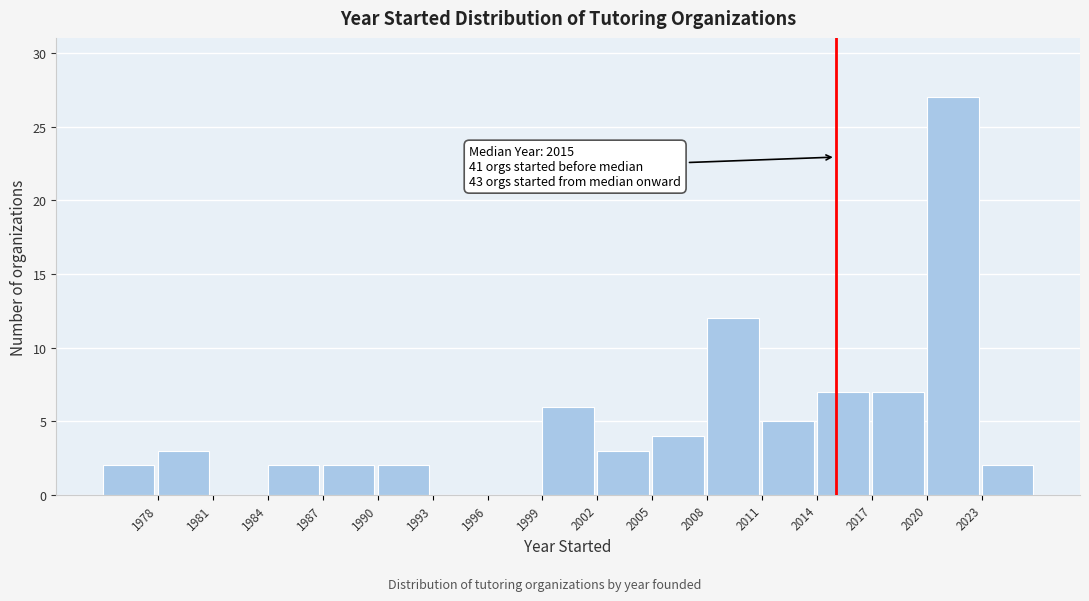

Over which range of the x-axis is the bar tallest?

2020 to 2023